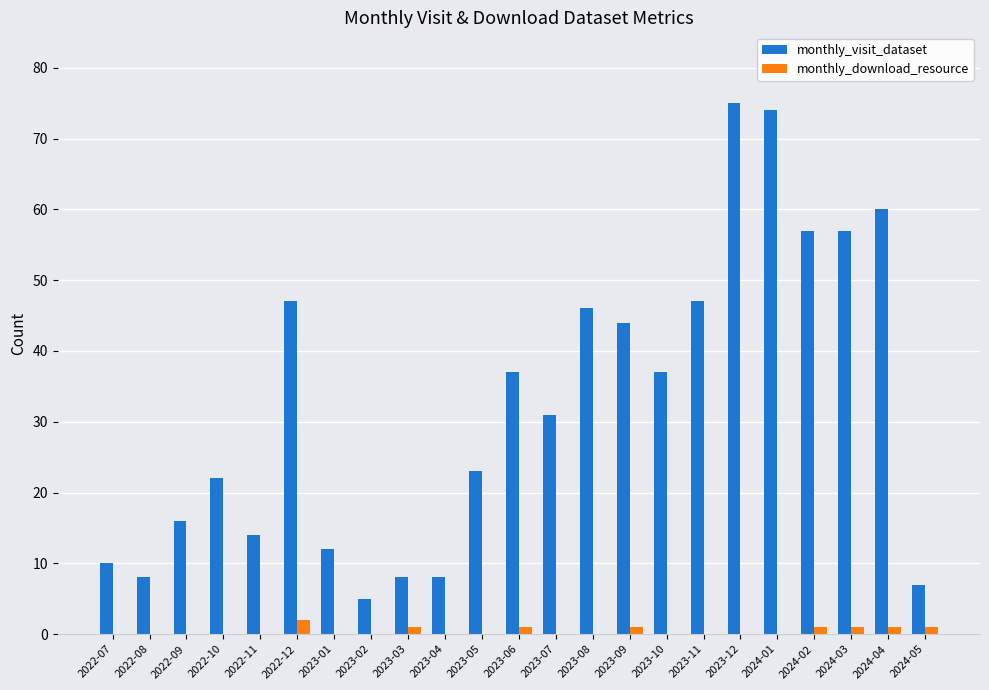

Which series has the largest total across all categories?

monthly_visit_dataset